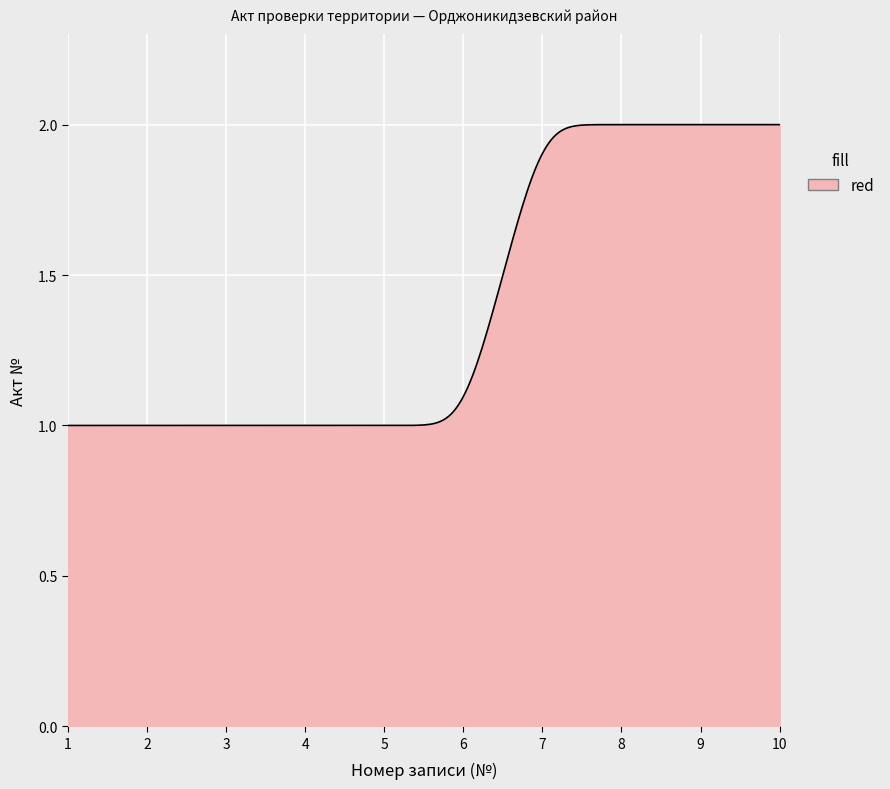

What is the maximum value shown in the chart?

2